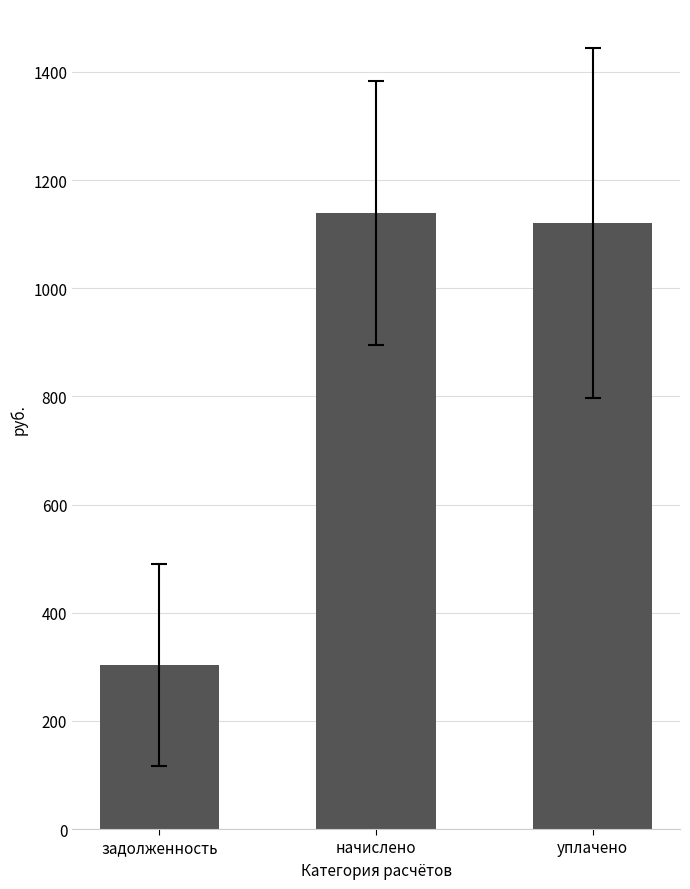

List the labels in order of value, largest first.

начислено, уплачено, задолженность